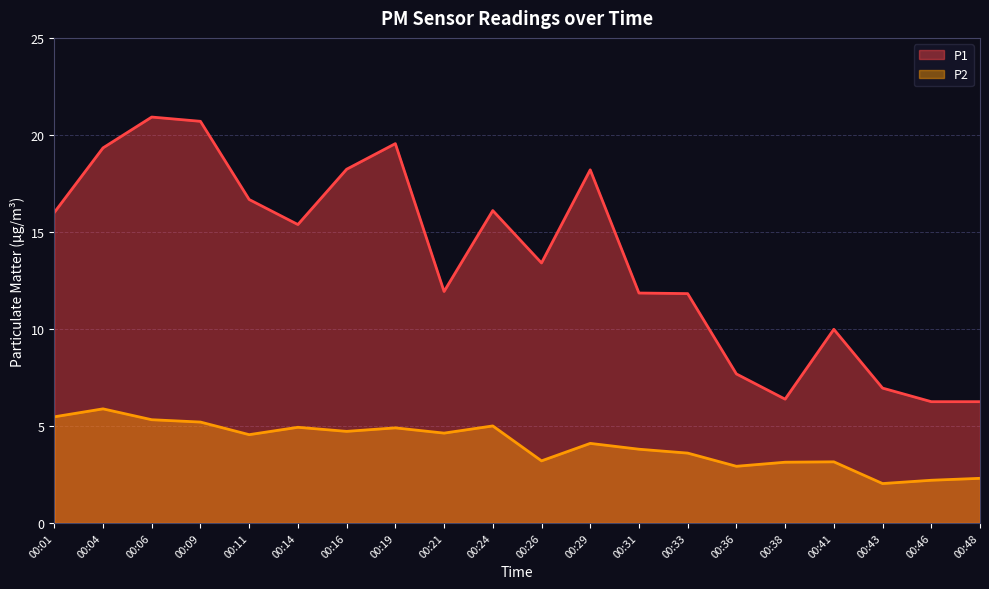

Rank the series by their maximum value, from highest to lowest.

P1, P2